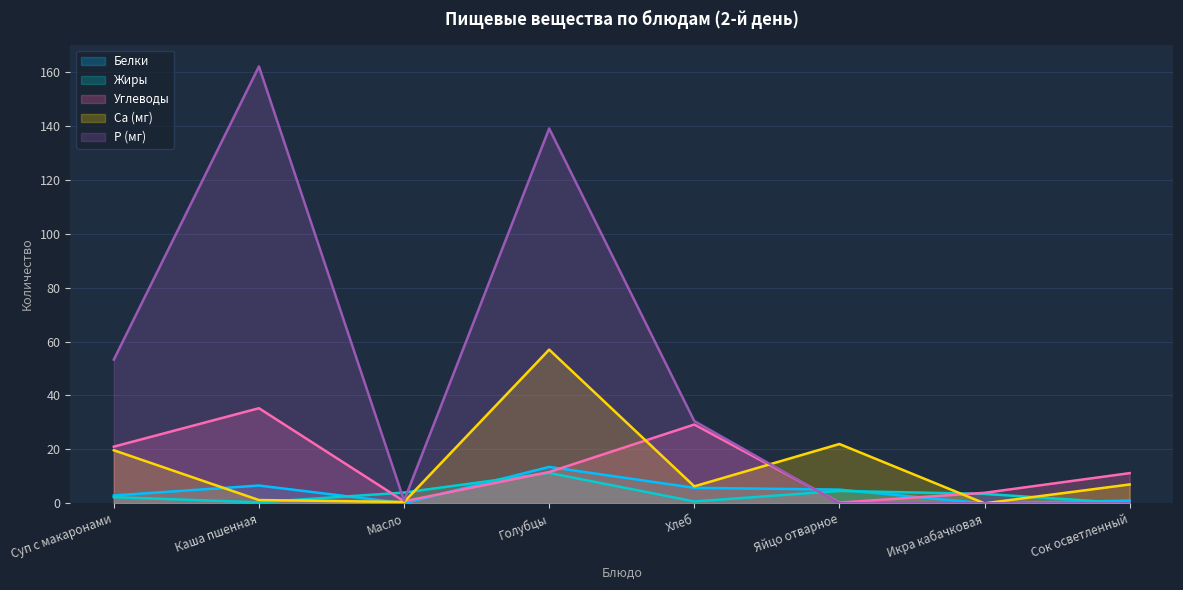

List the labels in order of Углеводы value, largest first.

Каша пшенная, Хлеб, Суп с макаронами, Голубцы, Сок осветленный, Икра кабачковая, Масло, Яйцо отварное